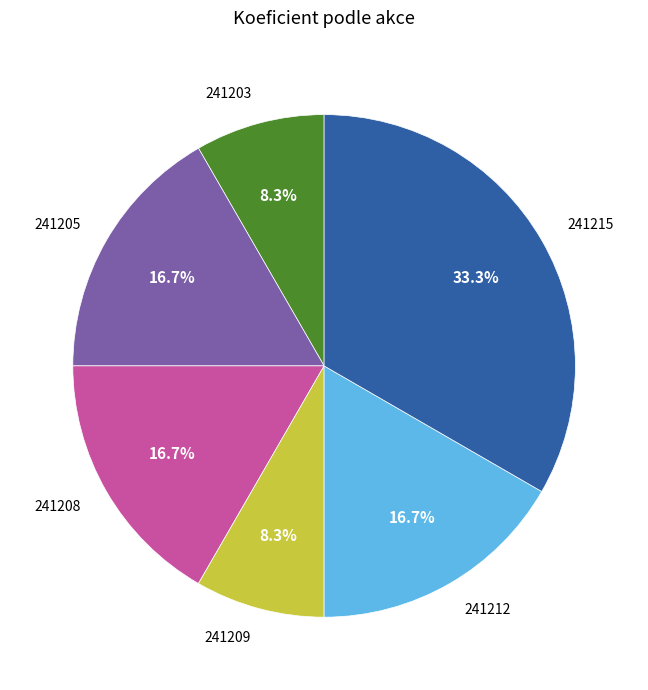

To the nearest percent, what is the difference between the 241203 and 241205 slice percentages?

8%